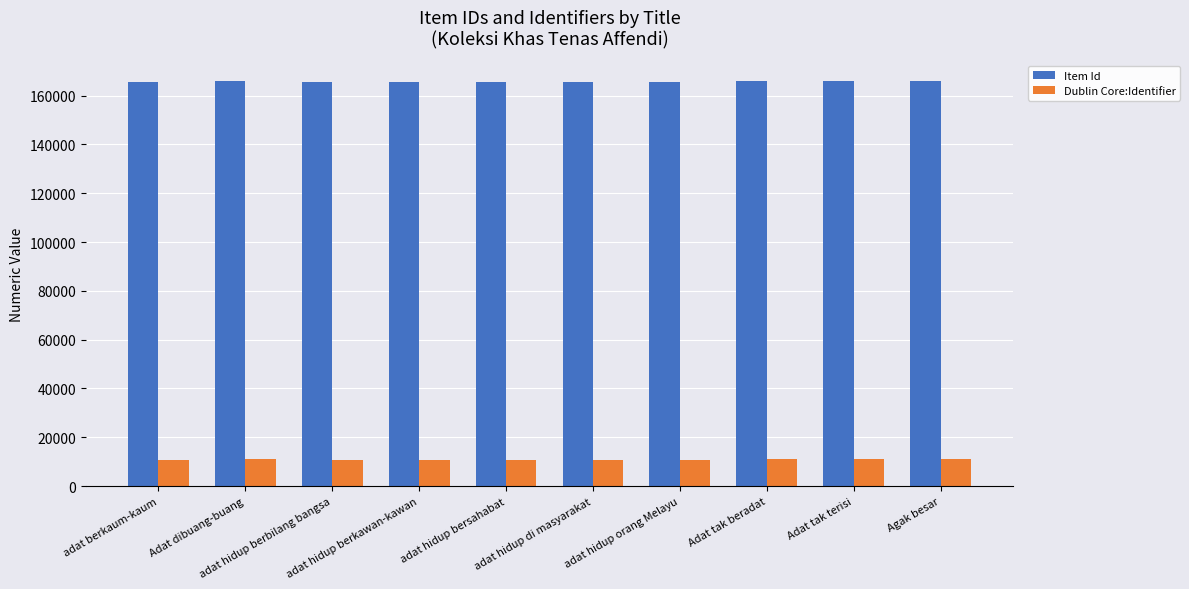

Which series has the widest spread of values?

Item Id